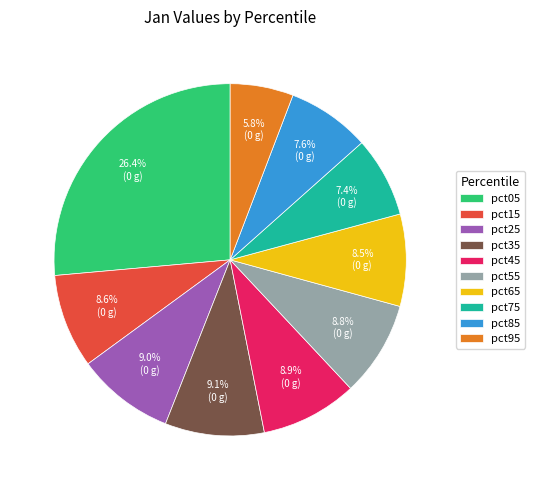

Is there any slice that represents more than half of the pie?

No